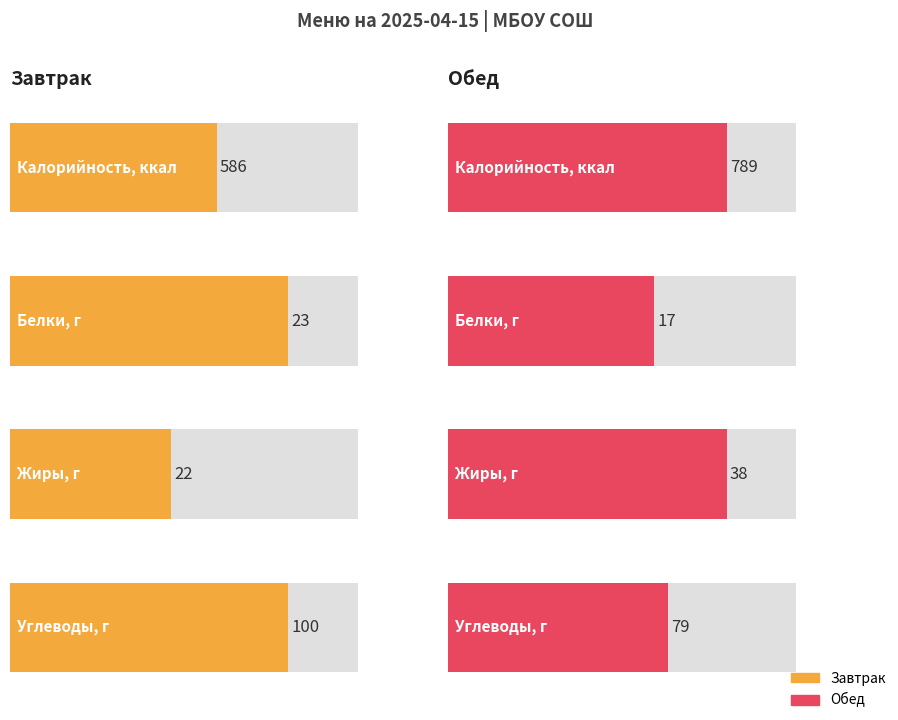

What is the minimum value for Жиры?

22